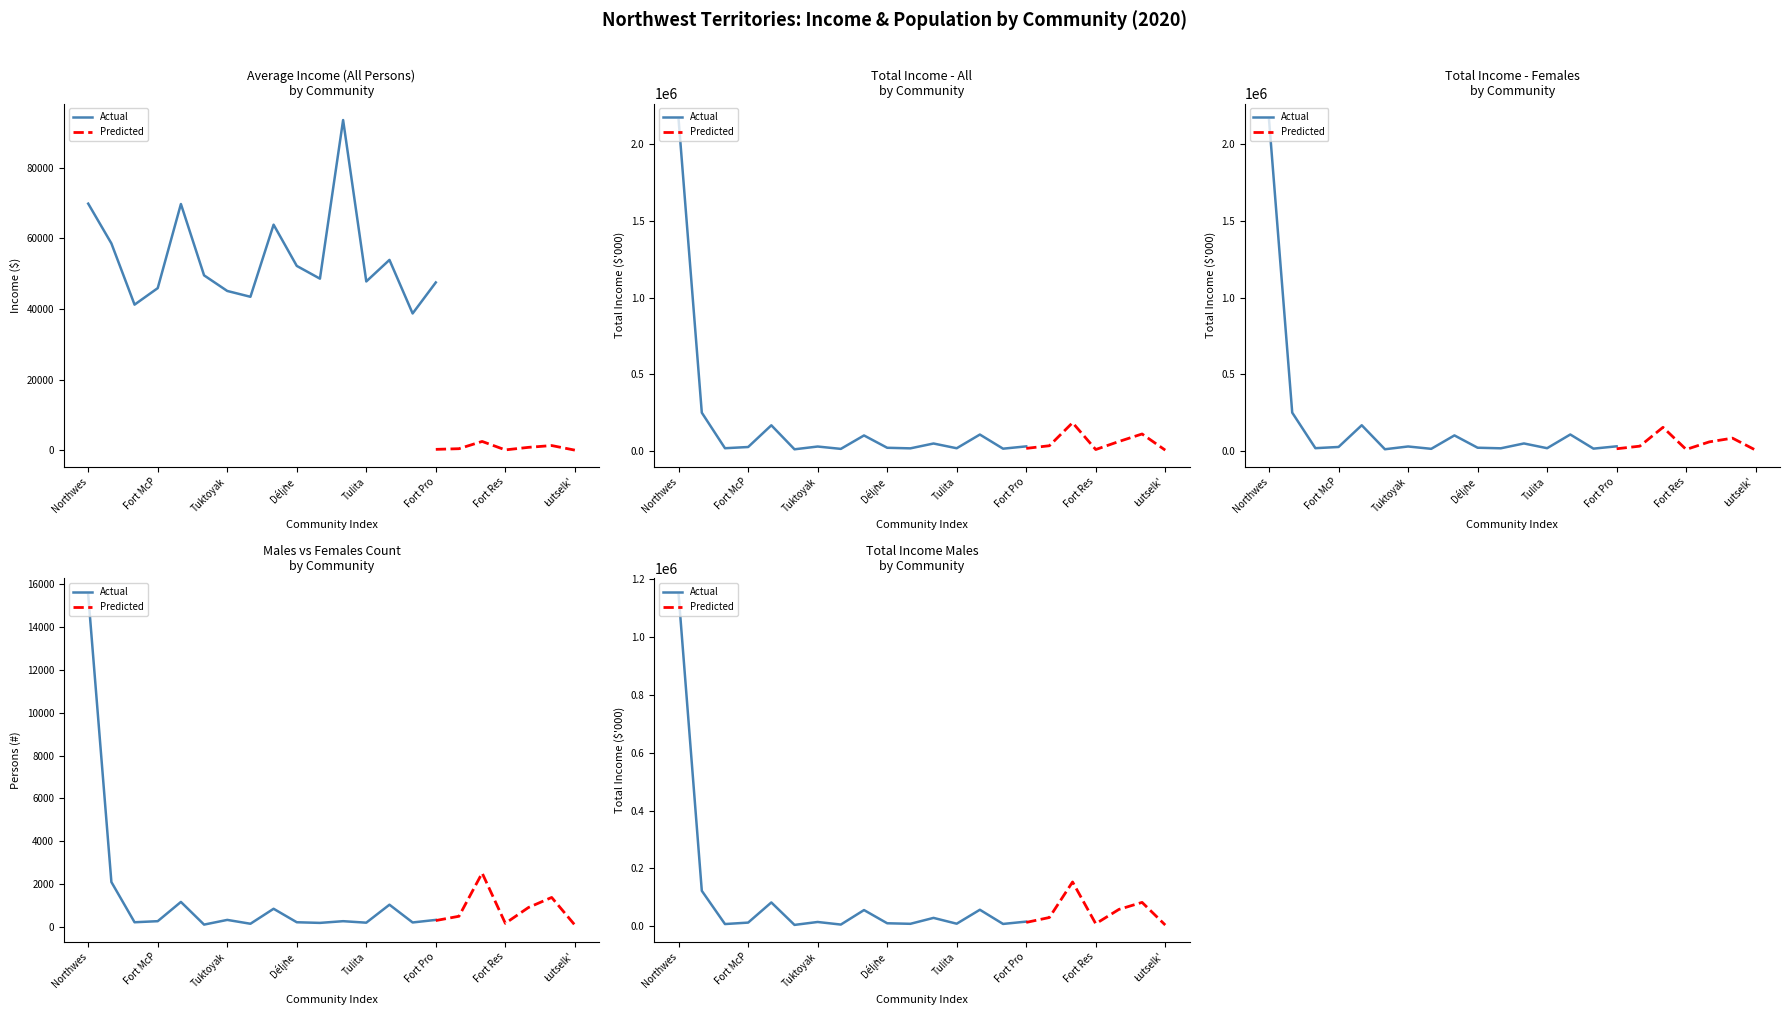

Between 10 and 20, which series saw the biggest shift?

Total_Income_All